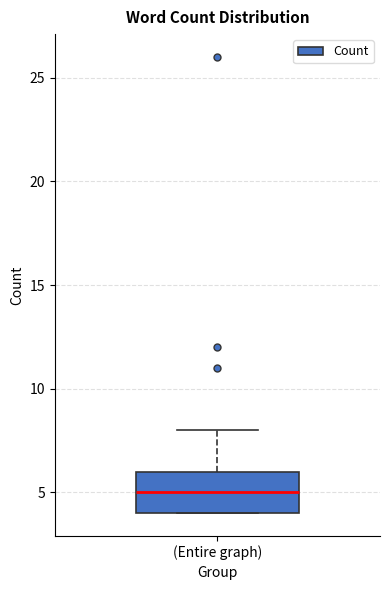

Read this box plot against the y-axis: the position of the median line, the range covered by the box, and the ends of both whiskers. The values are not printed on the chart, so give them approximately, as read against the axis.

median 5, box 4 to 6, whiskers 4 to 8